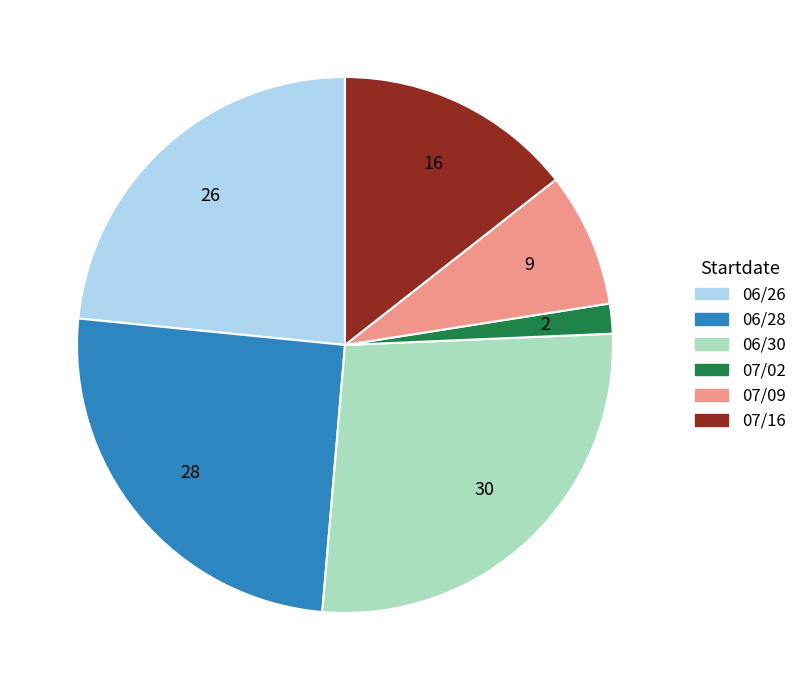

Do 06/26 and 07/02 together represent more than half of the pie?

No